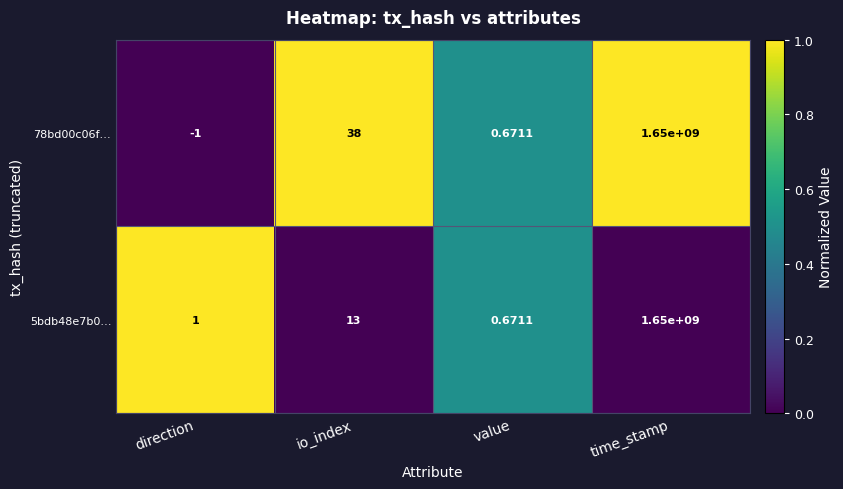

At which category is the sum across all series the highest?

time_stamp